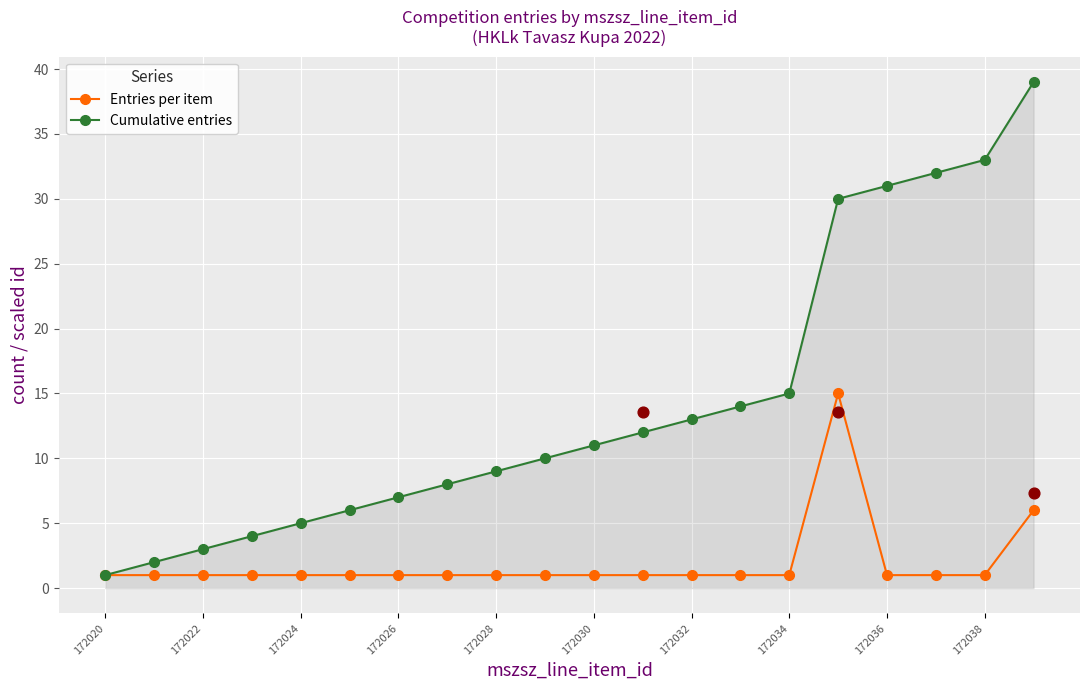

Which series contains the lowest Y value?

Entries per item